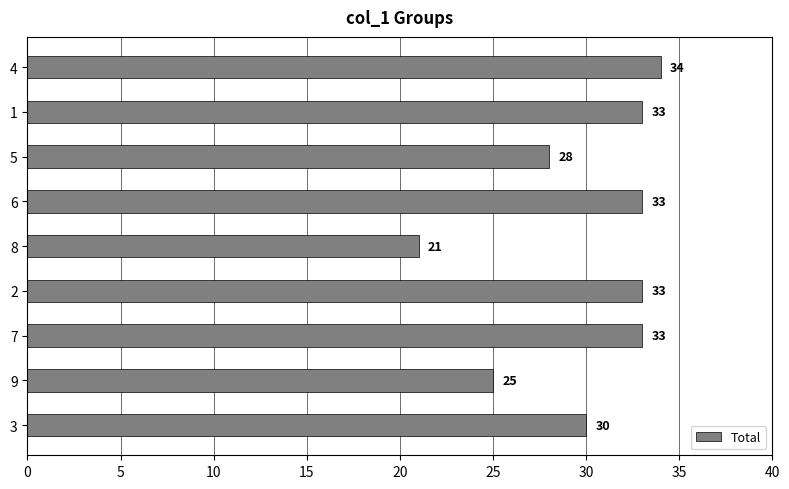

What is the ratio of the value at 6 to the value at 5?

1.2